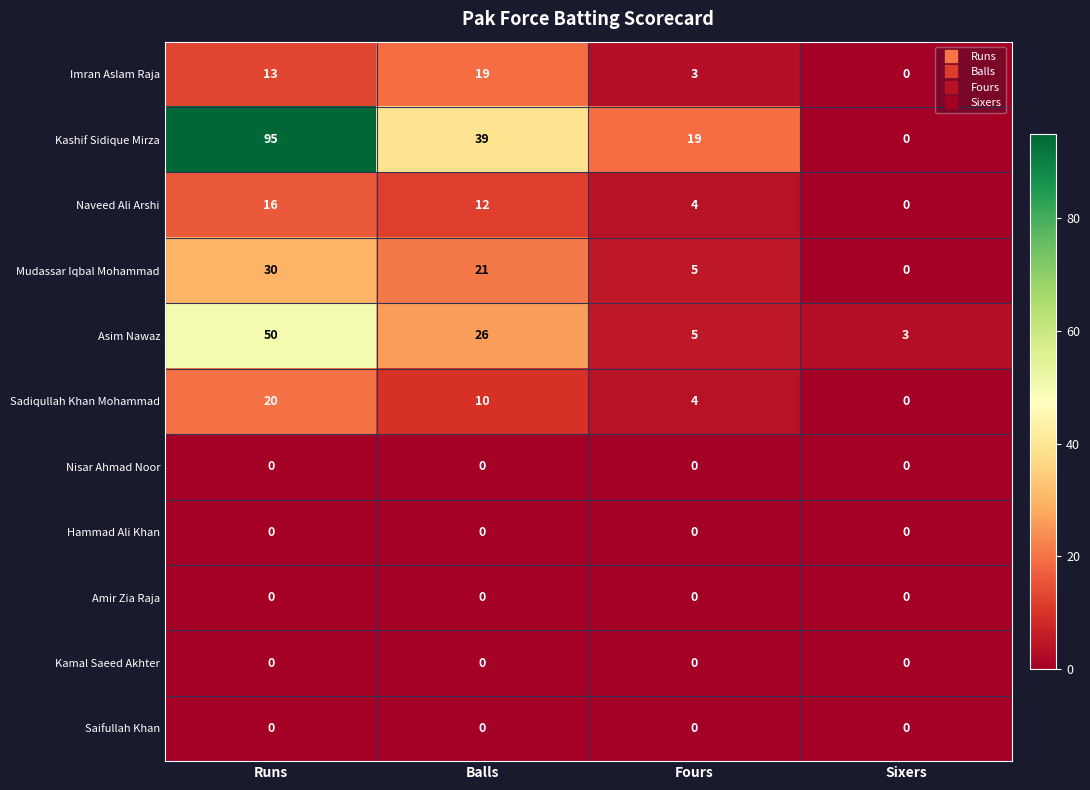

Rank the categories by Asim Nawaz value from highest to lowest.

Runs, Balls, Fours, Sixers